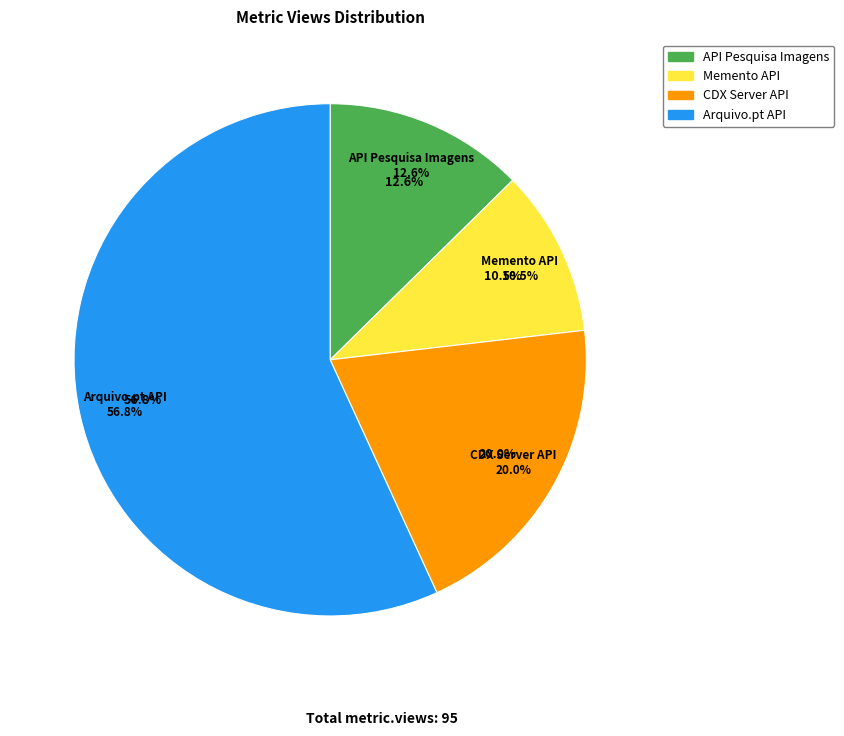

Which slice is the smallest?

Memento API (URL search)